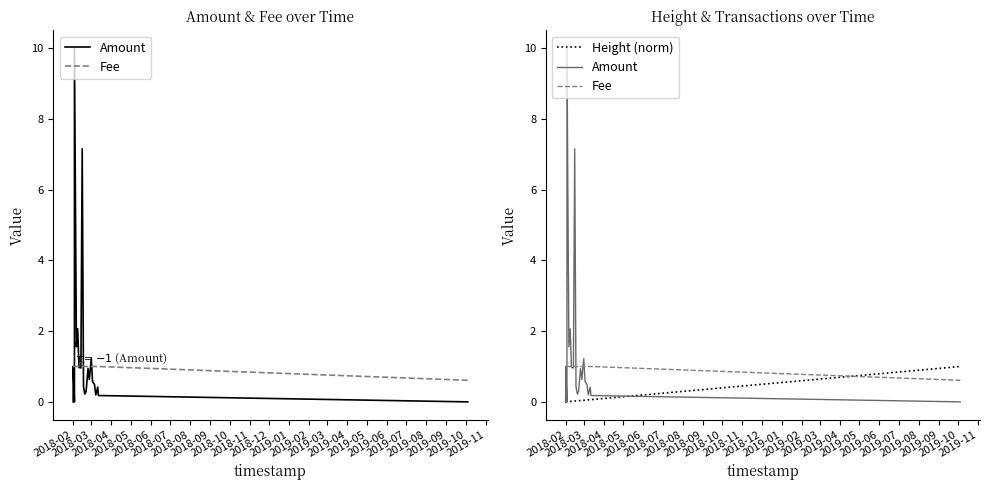

What are all the series names shown in the legend?

Amount, Fee, Height (norm)